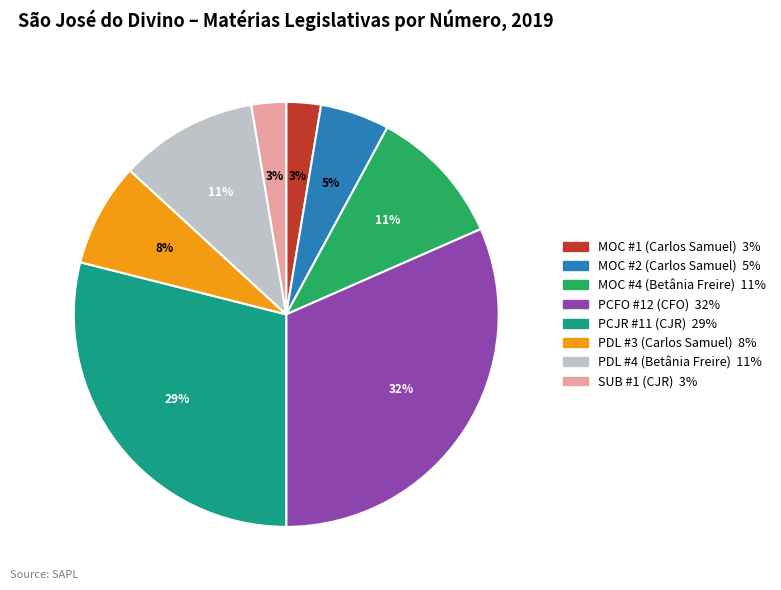

Do MOC #4 (Betânia Freire) and MOC #2 (Carlos Samuel) together represent more than half of the pie?

No